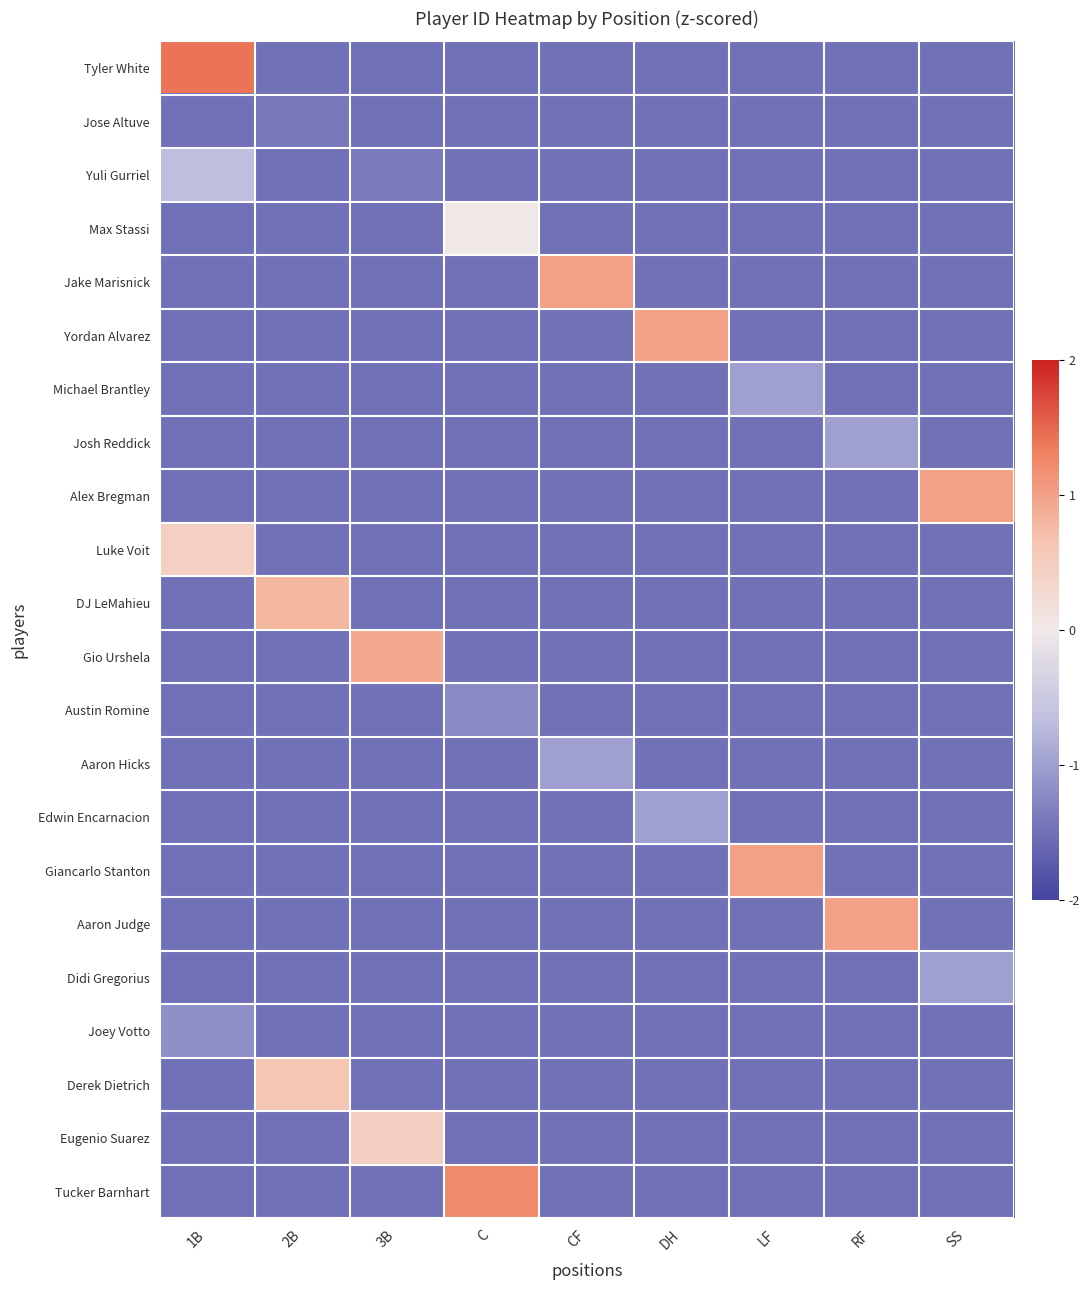

How many categories are shown in the chart?

9